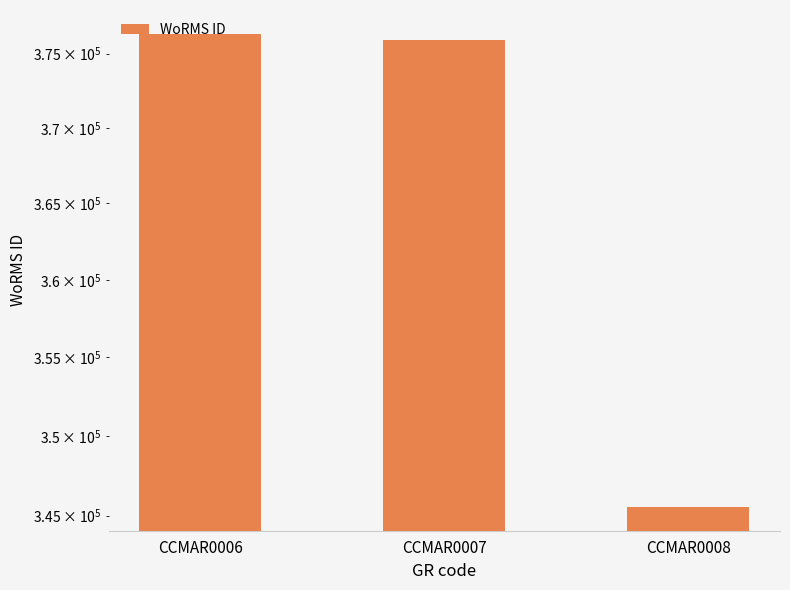

What is the sum of the values at CCMAR0007 and CCMAR0008?

721479